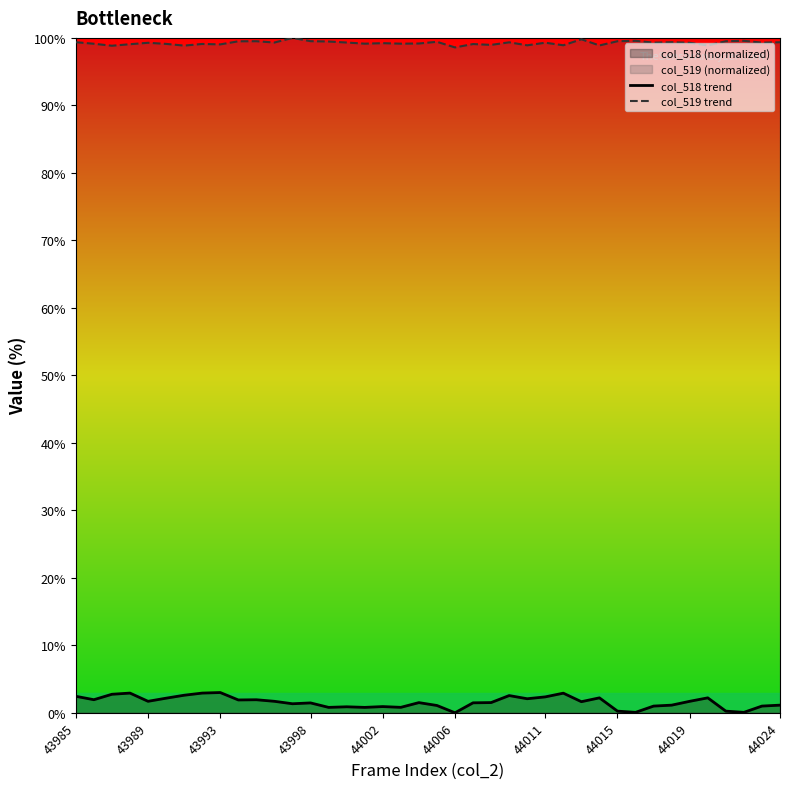

How many interior local peaks does the col_519 trend series have?

13